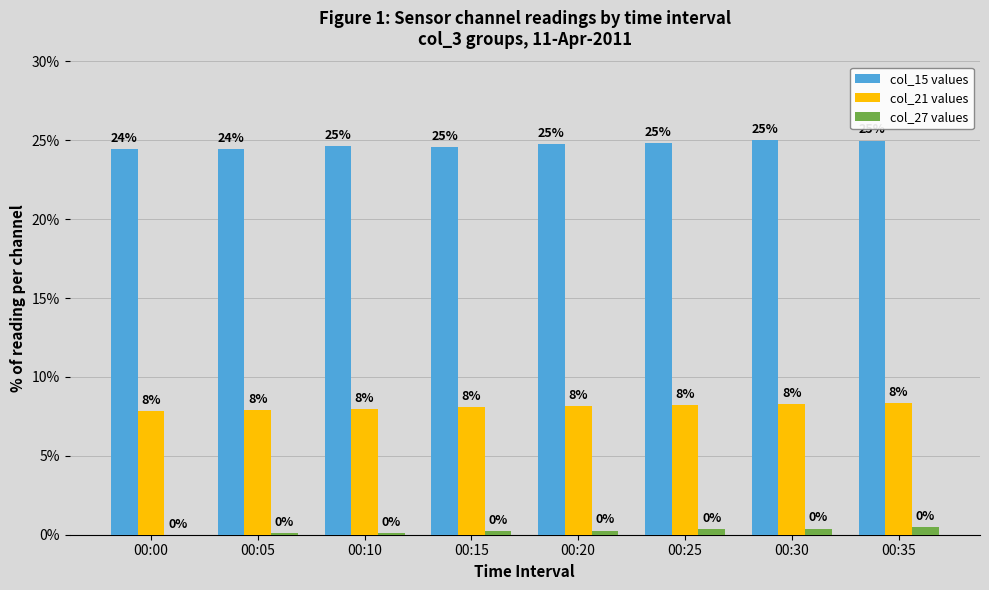

How many col_27 values values are between 0 and 1?

8